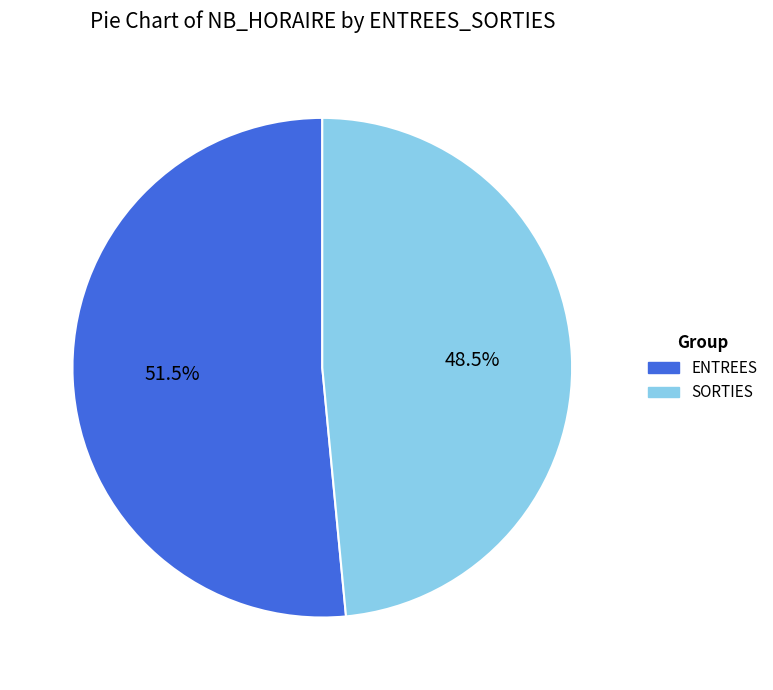

Which has a higher value, ENTREES or SORTIES?

ENTREES